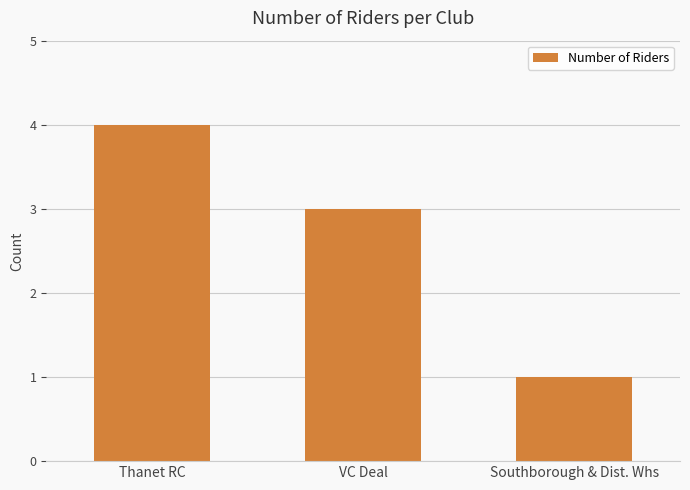

Reading left to right, list all the values displayed in this chart.

4	3	1